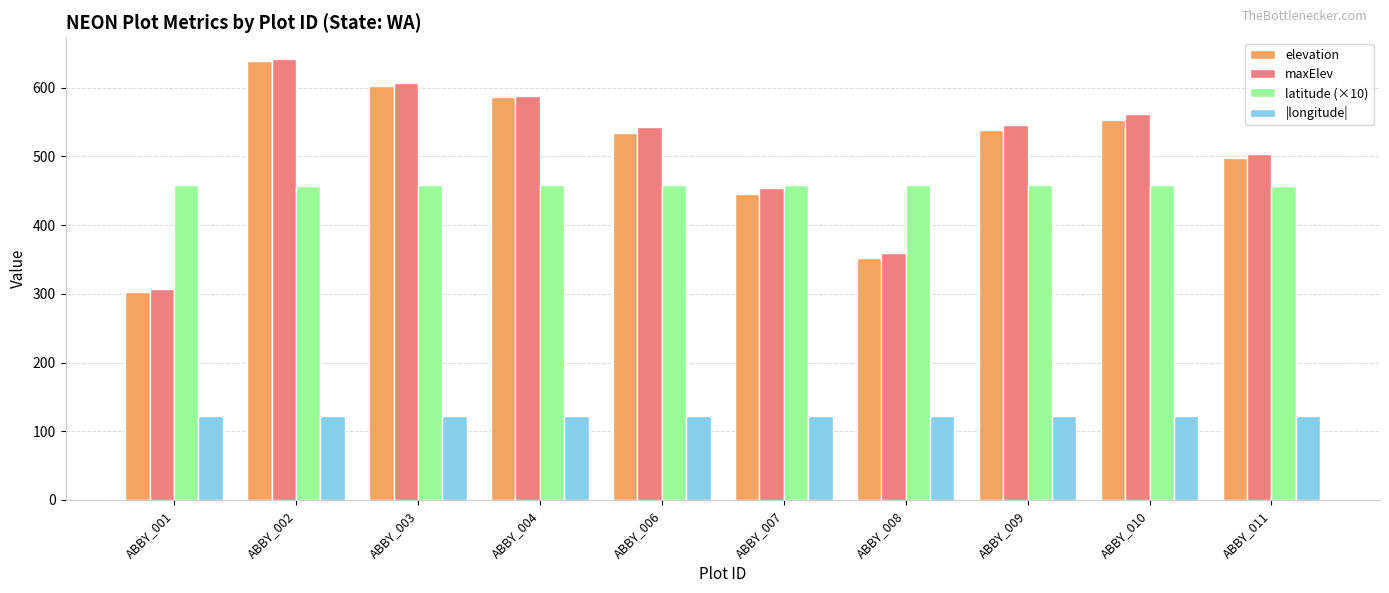

At which label does elevation reach its minimum?

ABBY_001